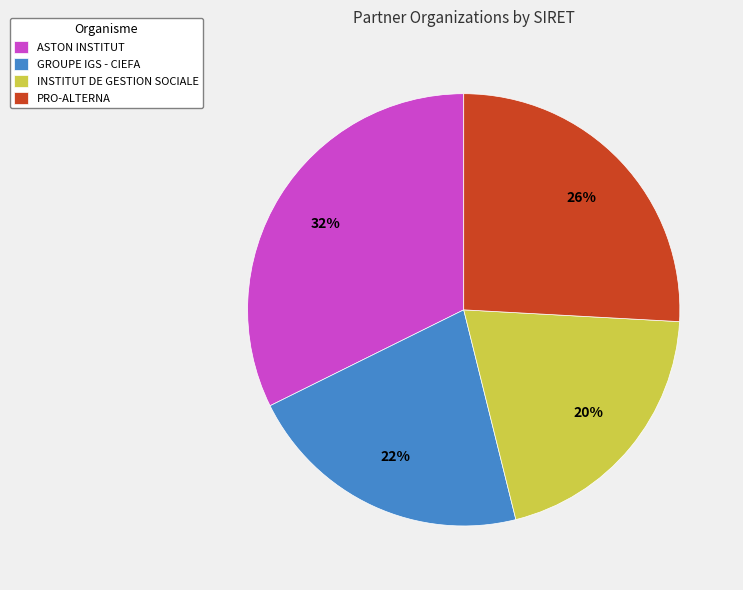

Approximately how many times larger is the value at INSTITUT DE GESTION SOCIALE compared to ASTON INSTITUT?

0.6